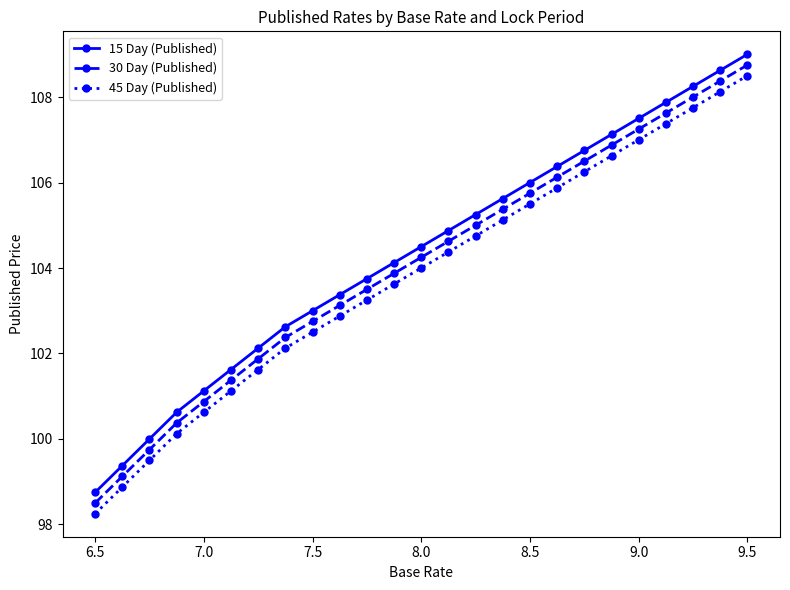

List the series in order of their overall mean, highest first.

15 Day (Published), 30 Day (Published), 45 Day (Published)